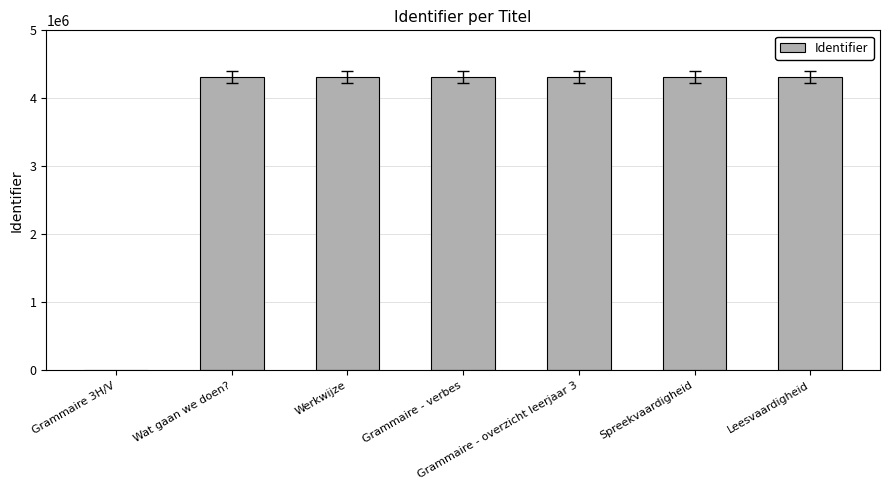

What is the greatest value displayed?

4316552